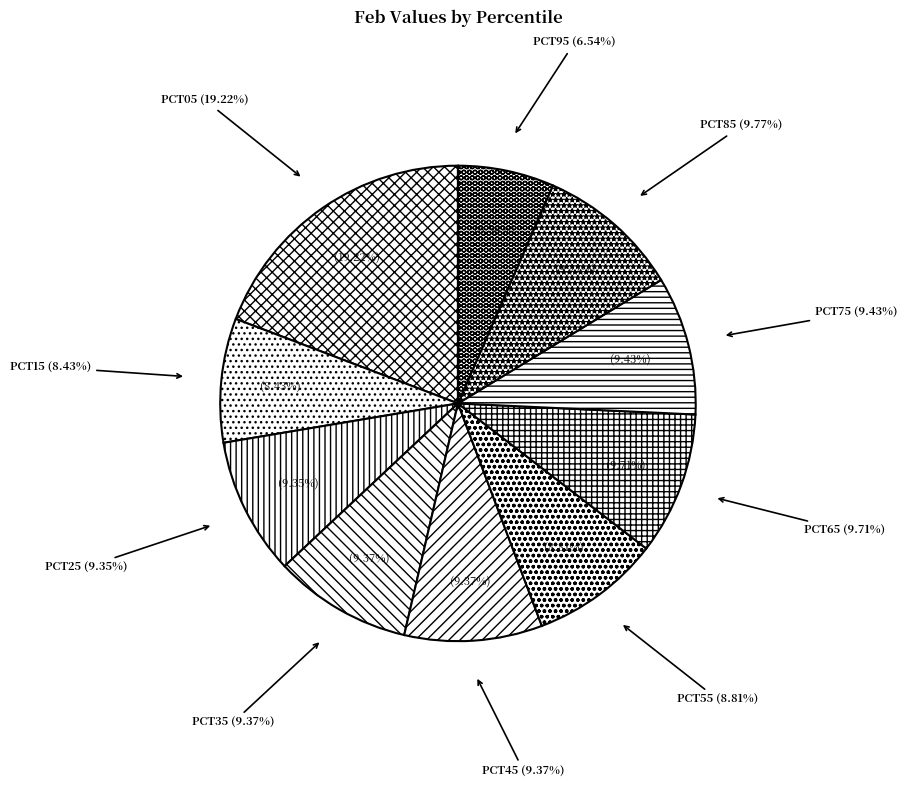

Is it true that pct75 is 9% of the pie?

True